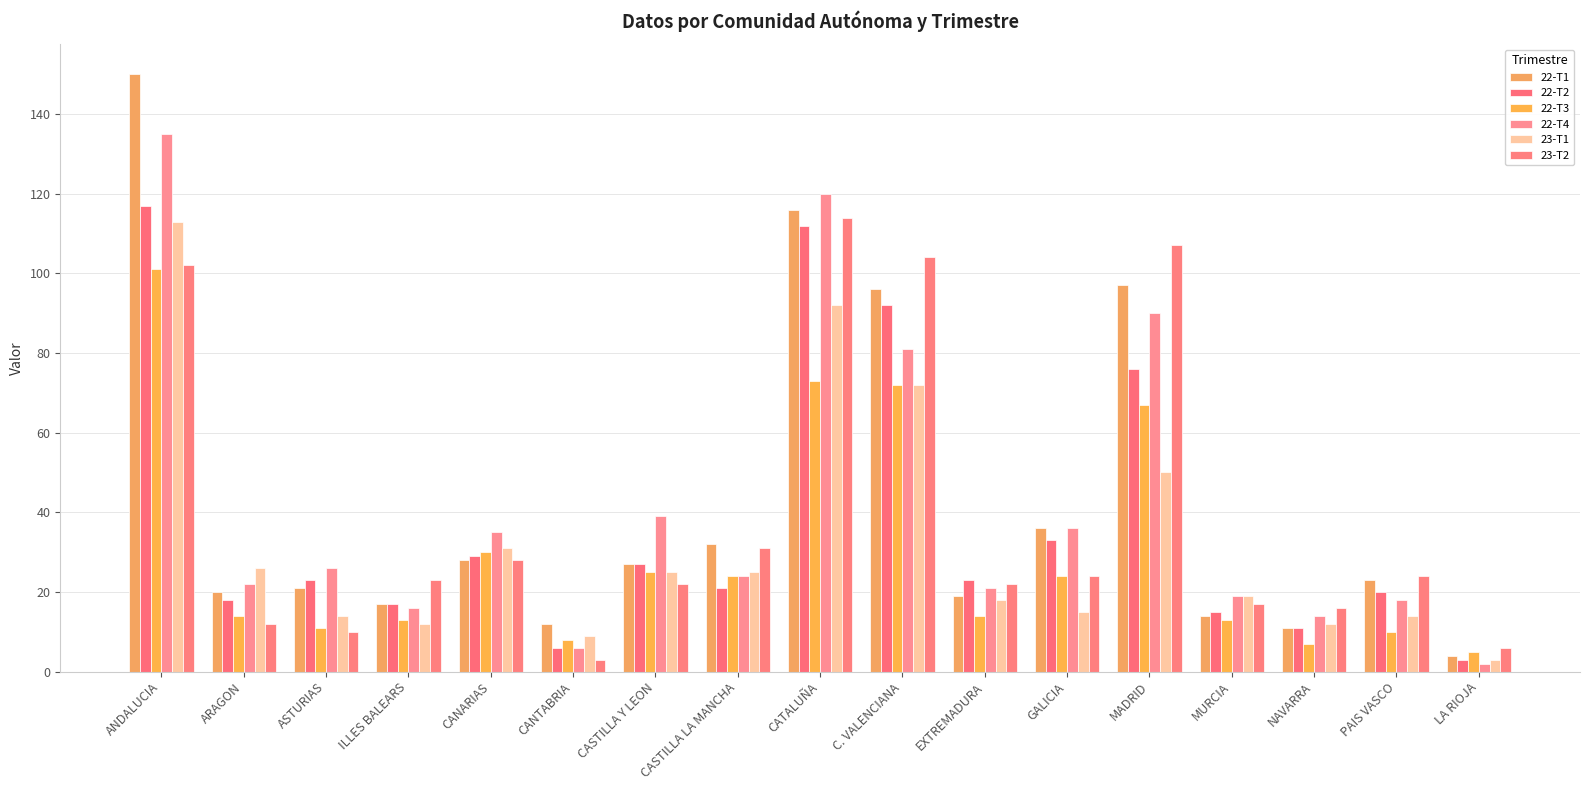

What is the approximate value of 22-T1 at GALICIA, to the nearest 50?

50